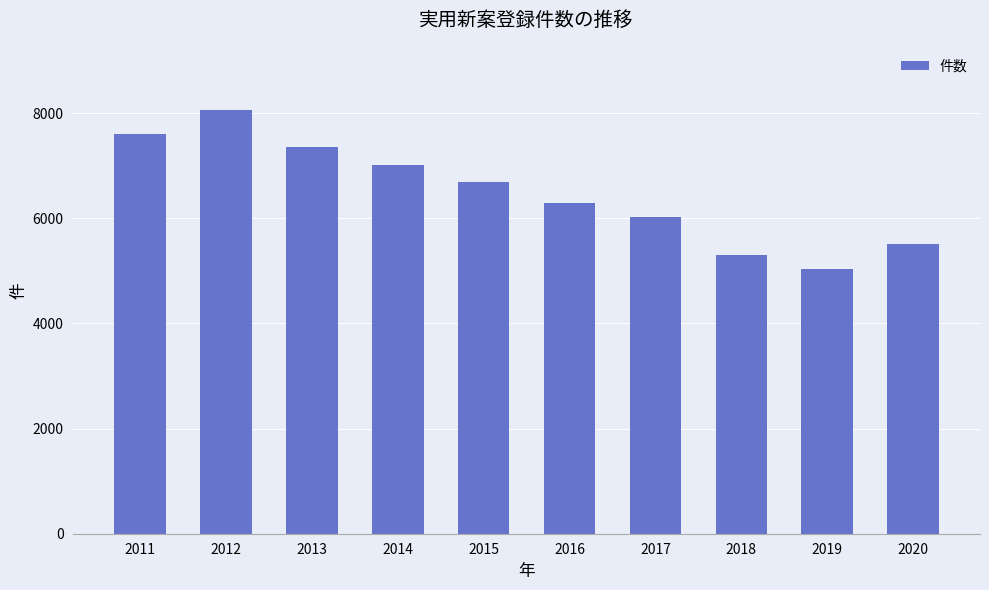

What is the difference between the second highest and minimum values?

2562